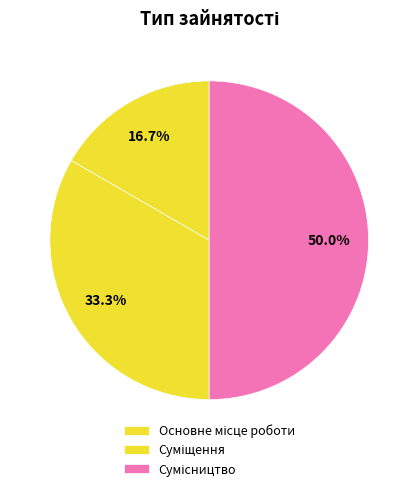

To the nearest percent, what percentage of the pie is Сумісництво?

50%